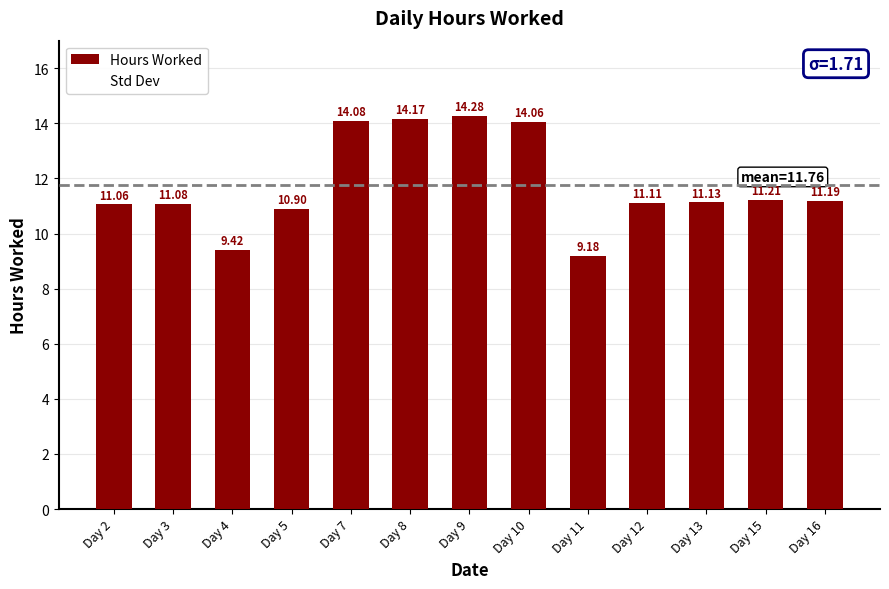

What is the ratio of the value at Day 4 to the value at Day 16?

0.8